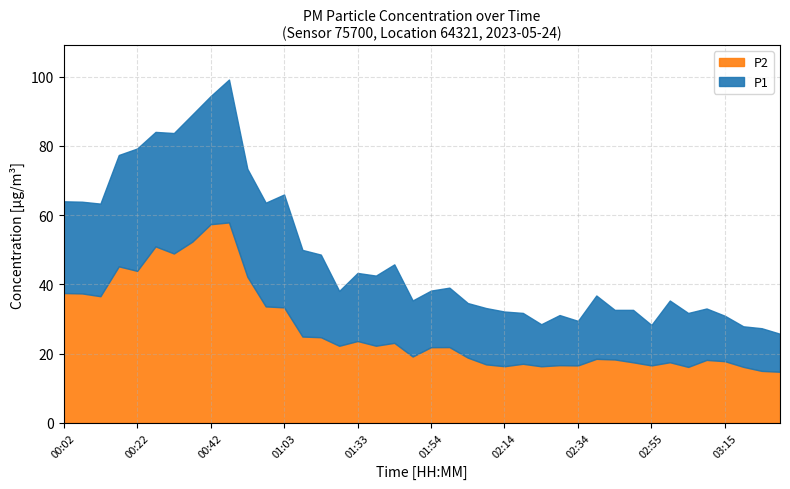

Does the chart have visible grid lines?

Yes